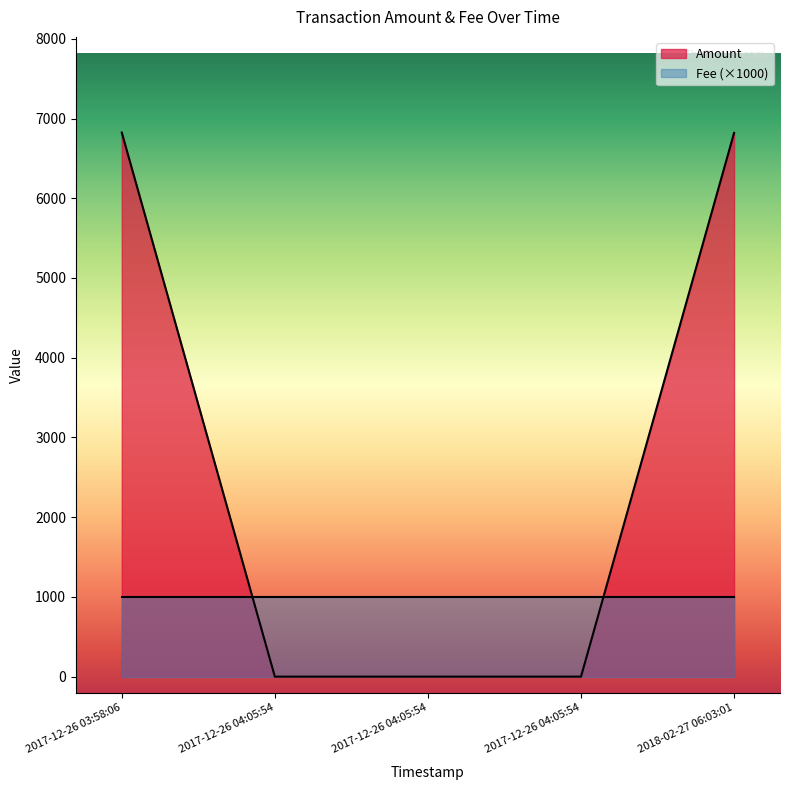

Count the number of values greater than 0.

2